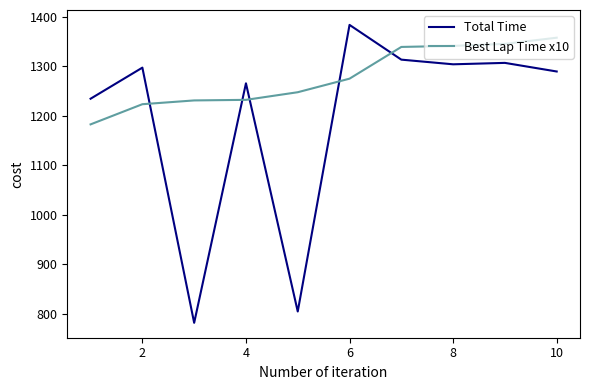

List the series in order of their overall mean, lowest first.

Total Time, Best Lap Time x10